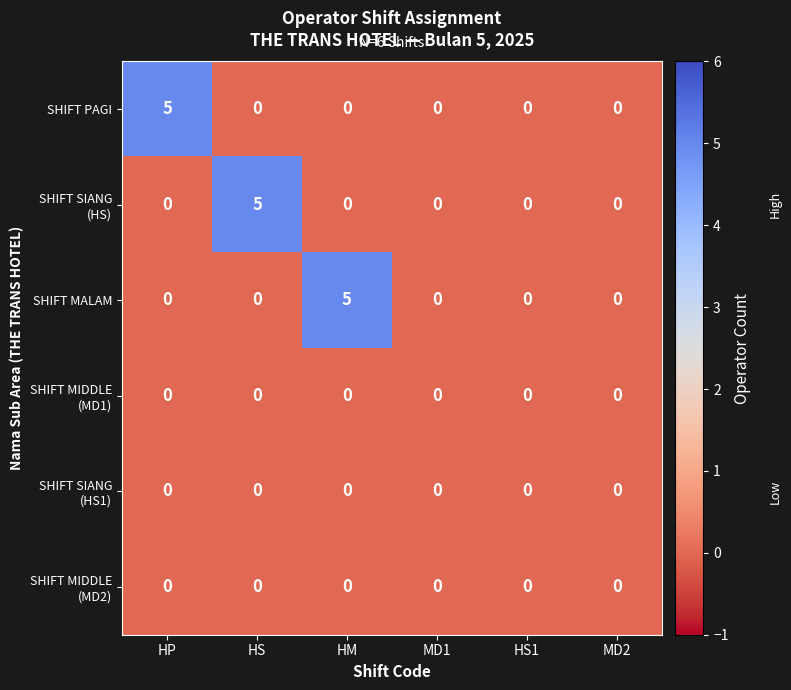

How many series are shown in this chart?

6